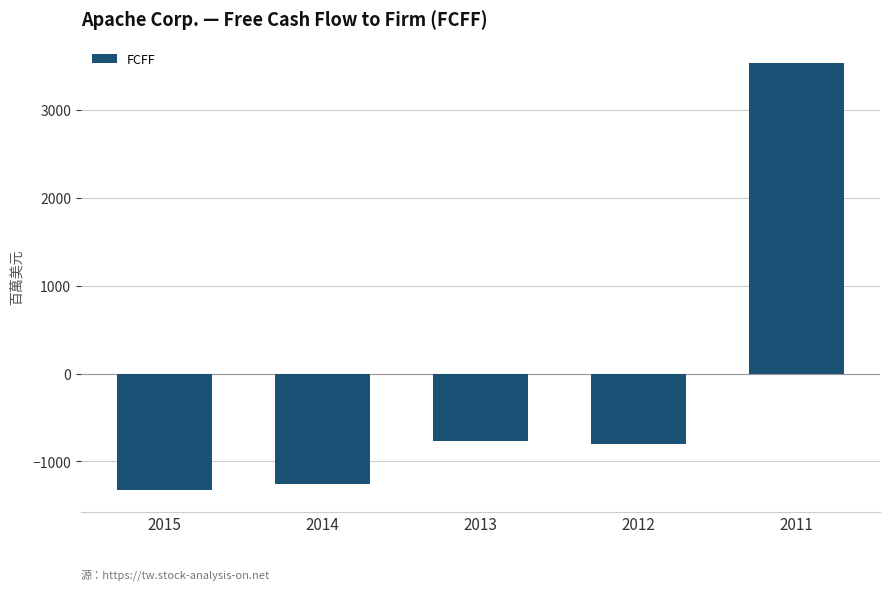

Which category has the highest value across all series?

2011